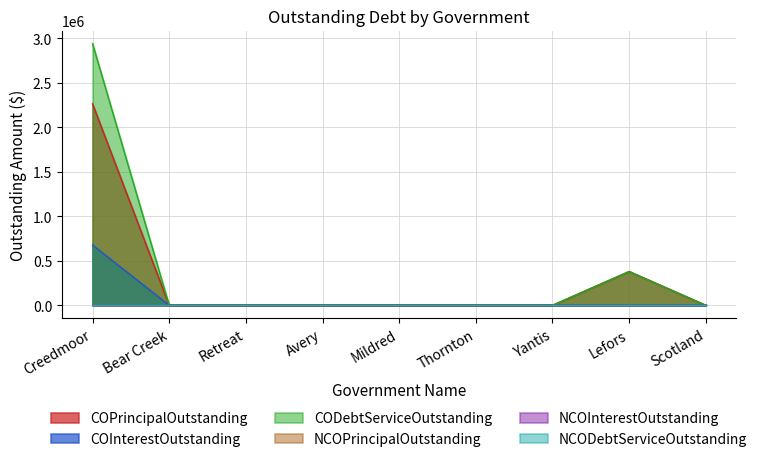

True or false: COPrincipalOutstanding and CODebtServiceOutstanding cross at least once.

False